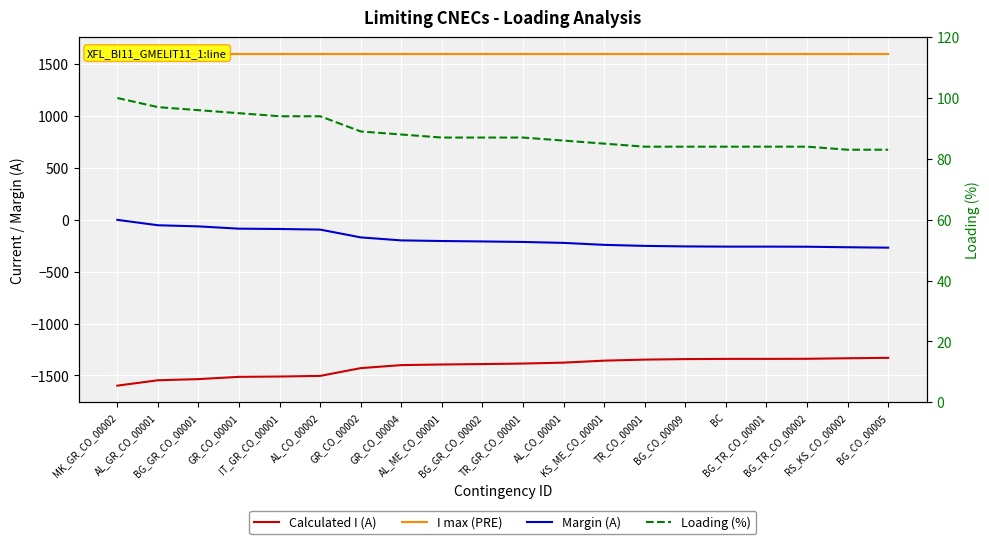

What value does the Margin (A) series have at AL_CO_00002, to the nearest 10?

-100